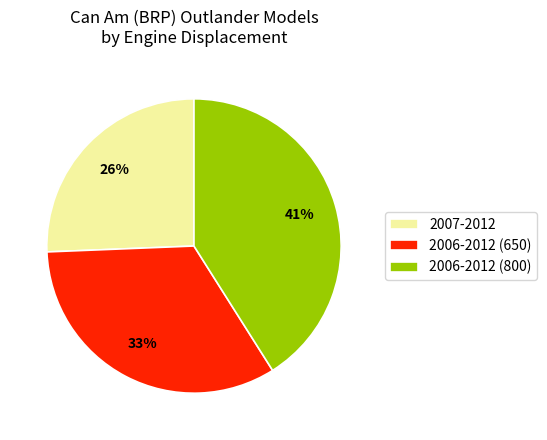

Count the number of slices in the pie.

3